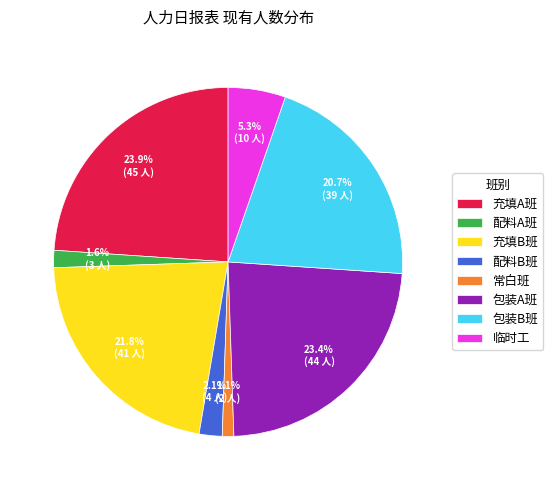

Which category has the smallest portion of the pie?

常白班